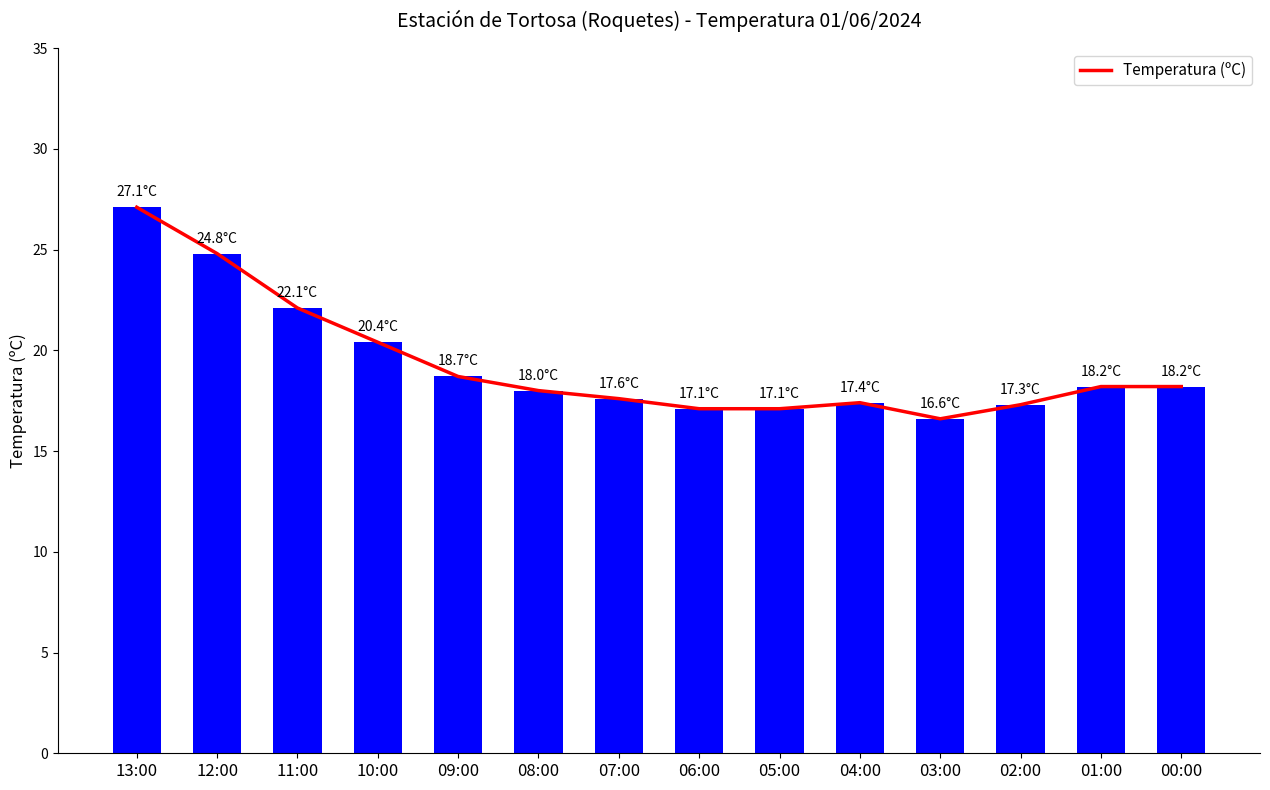

Rank the categories by value from highest to lowest.

13:00, 12:00, 11:00, 10:00, 09:00, 01:00, 00:00, 08:00, 07:00, 04:00, 02:00, 06:00, 05:00, 03:00